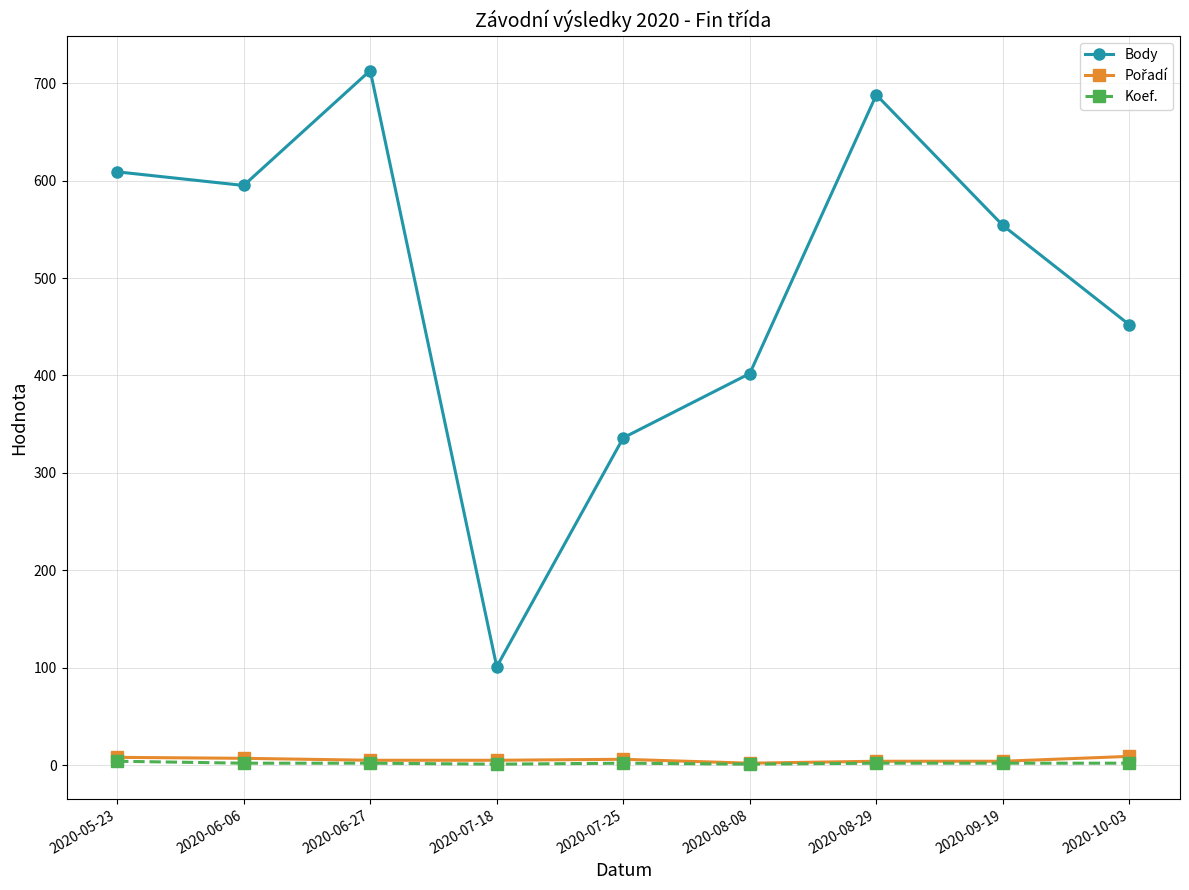

What is the highest value of the Body series?

713